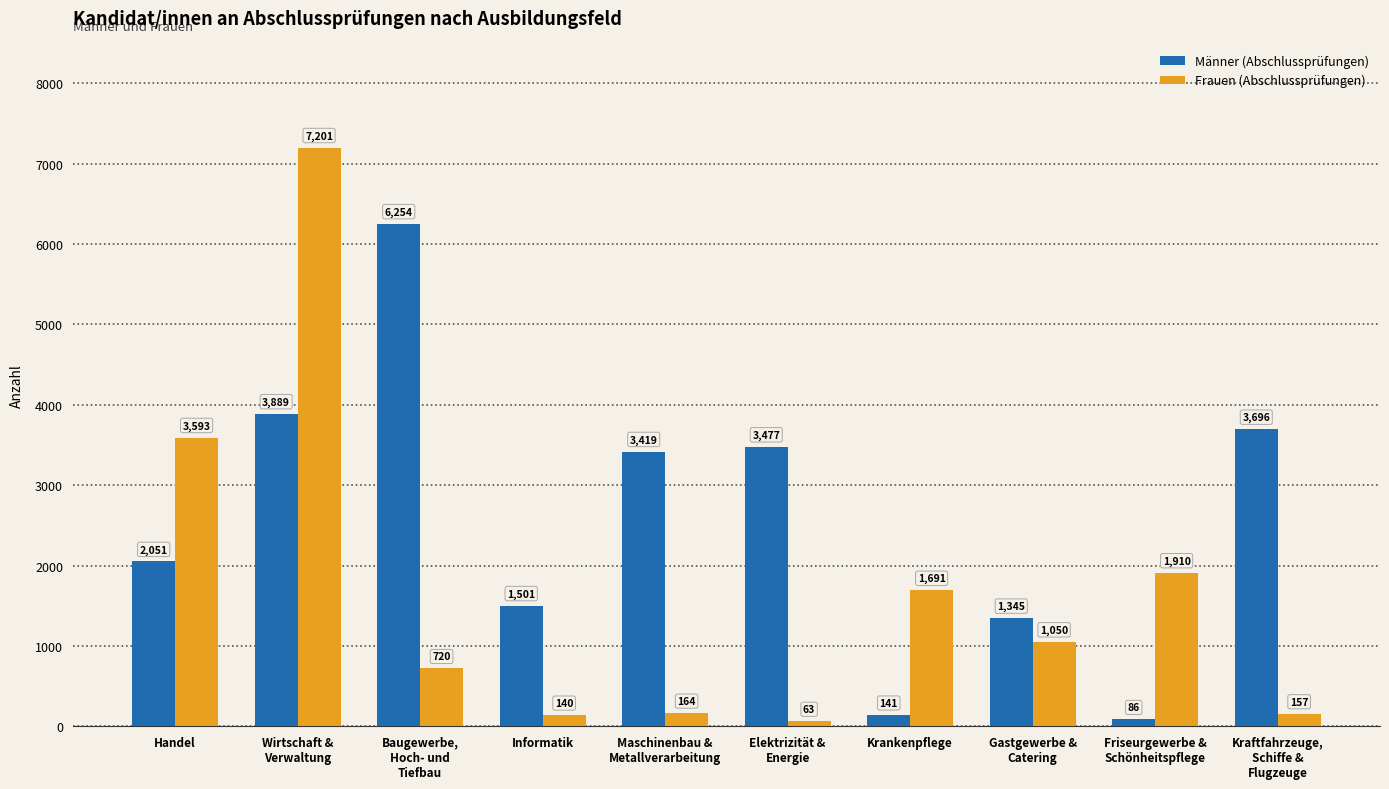

What is the maximum value shown in the chart?

7201